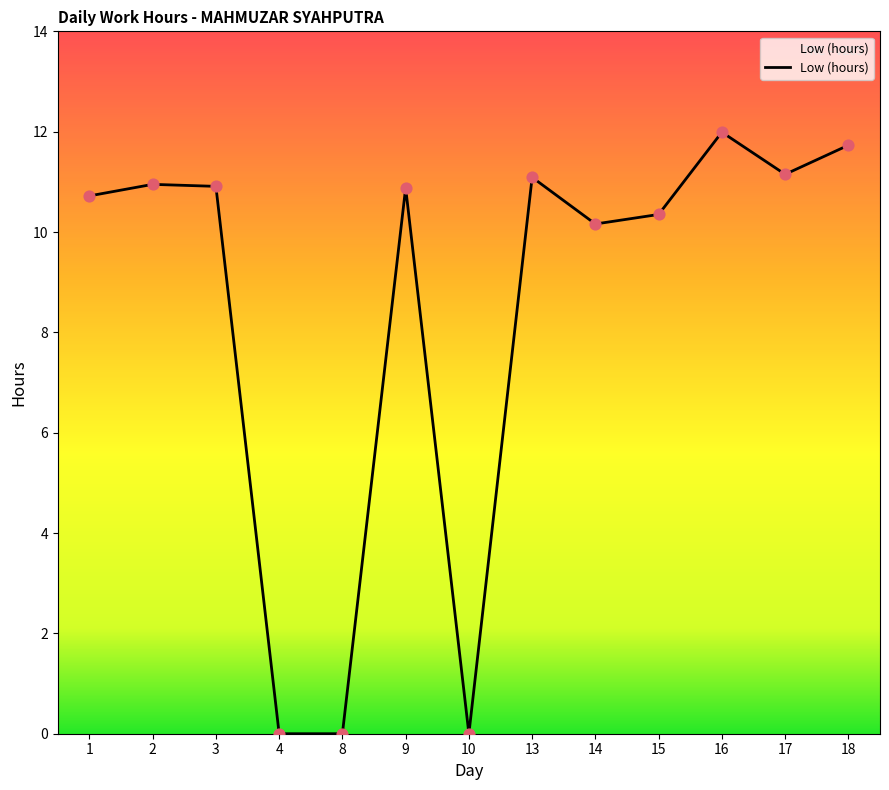

Which has a higher value, 16 or 3?

16